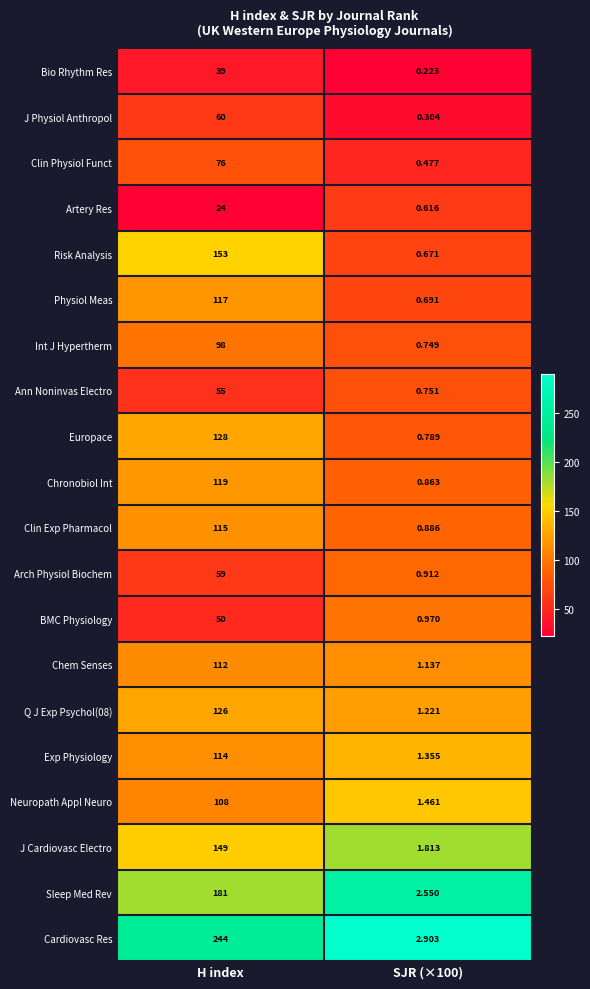

At which category is the sum across all series the highest?

H index